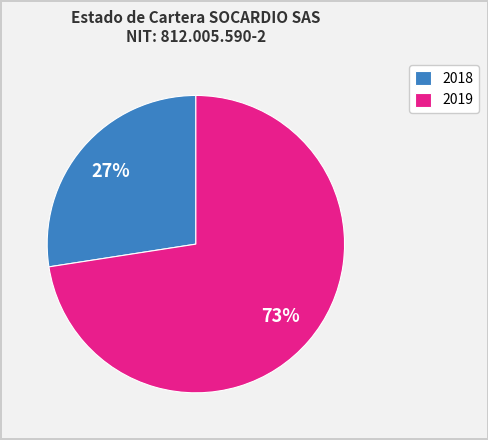

To the nearest percent, what is the average slice percentage?

50%